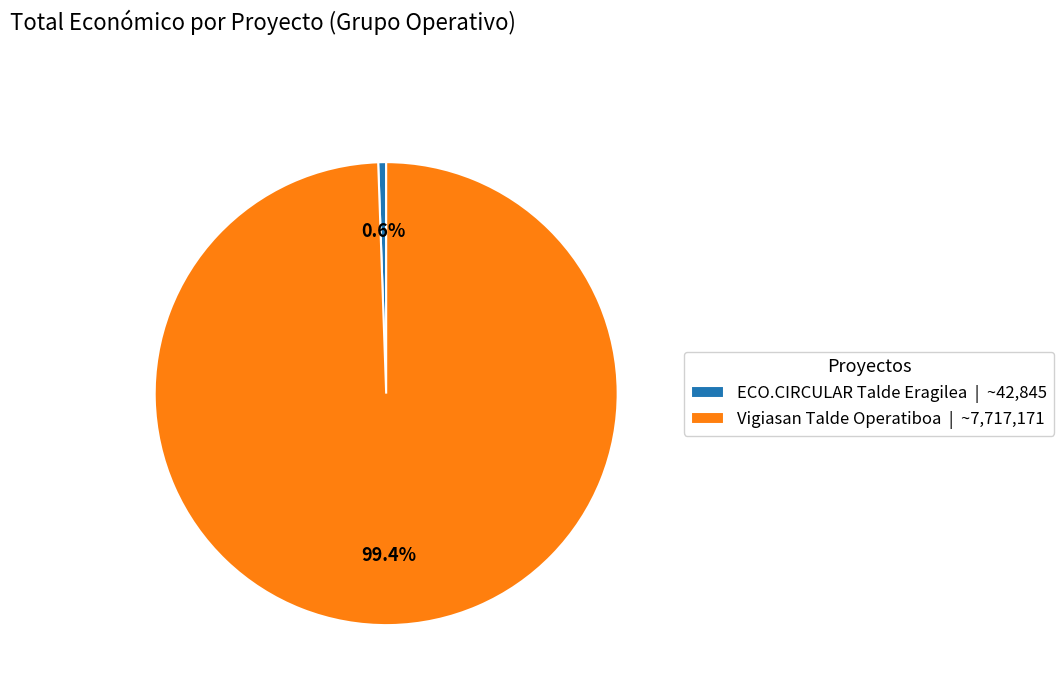

What is the ratio of the value at Vigiasan Talde Operatiboa to the value at ECO.CIRCULAR Talde Eragilea?

180.1